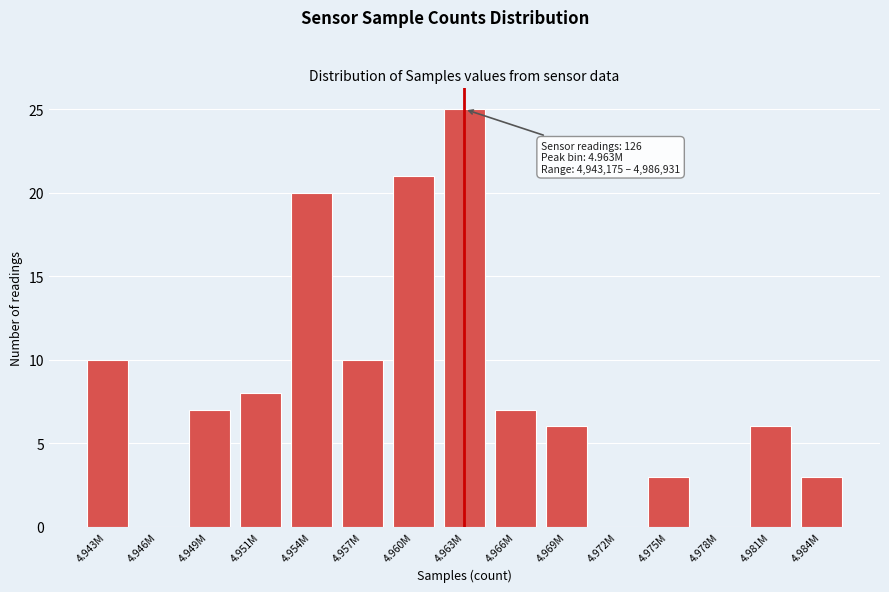

Reading left to right, extract all data points from this chart.

4.943M=10	4.946M=0	4.949M=7	4.951M=8	4.954M=20	4.957M=10	4.960M=21	4.963M=25	4.966M=7	4.969M=6	4.972M=0	4.975M=3	4.978M=0	4.981M=6	4.984M=3